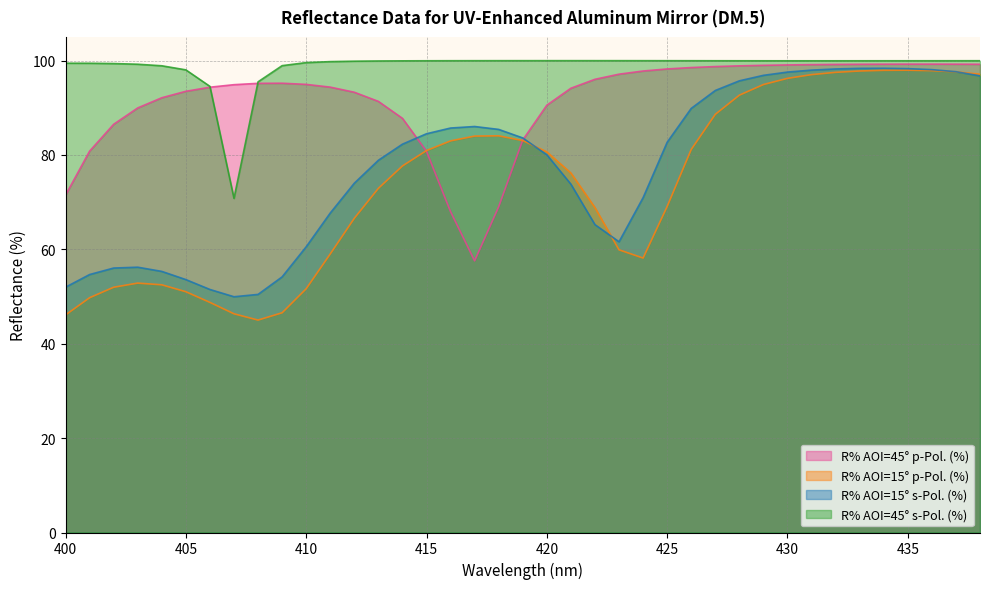

What value does the R% AOI=45° p-Pol. (%) series have at 420?

90.5